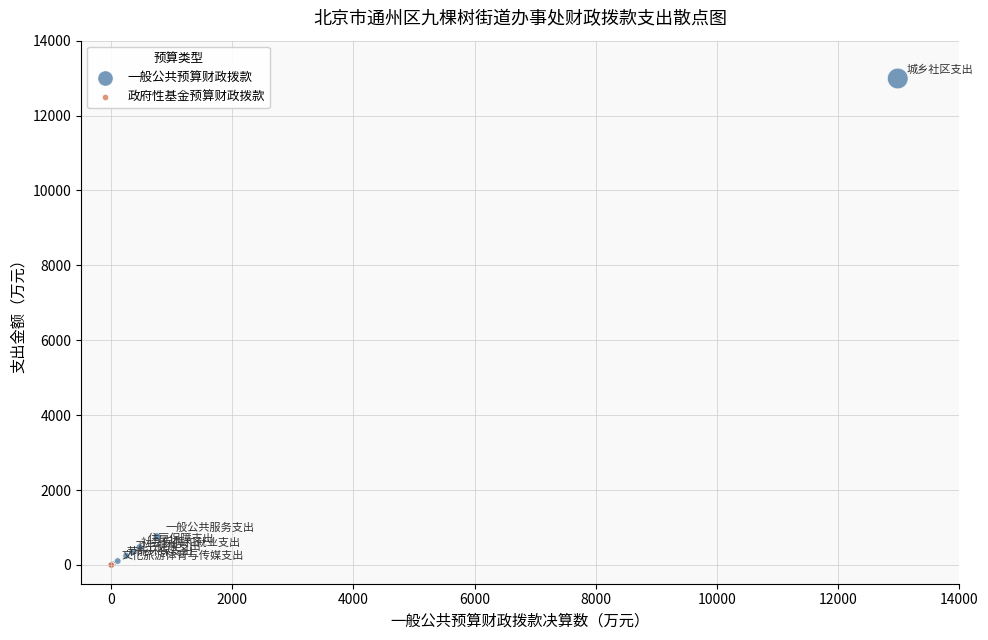

Which series contains the highest Y value?

一般公共预算财政拨款